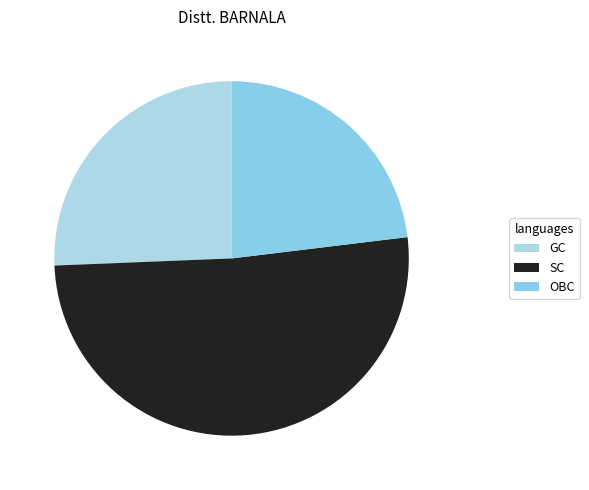

Which has a higher value, OBC or GC?

GC